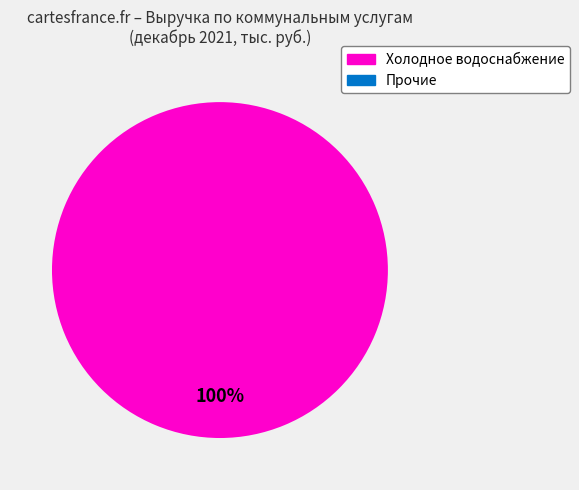

Is there any slice that represents more than half of the pie?

Yes